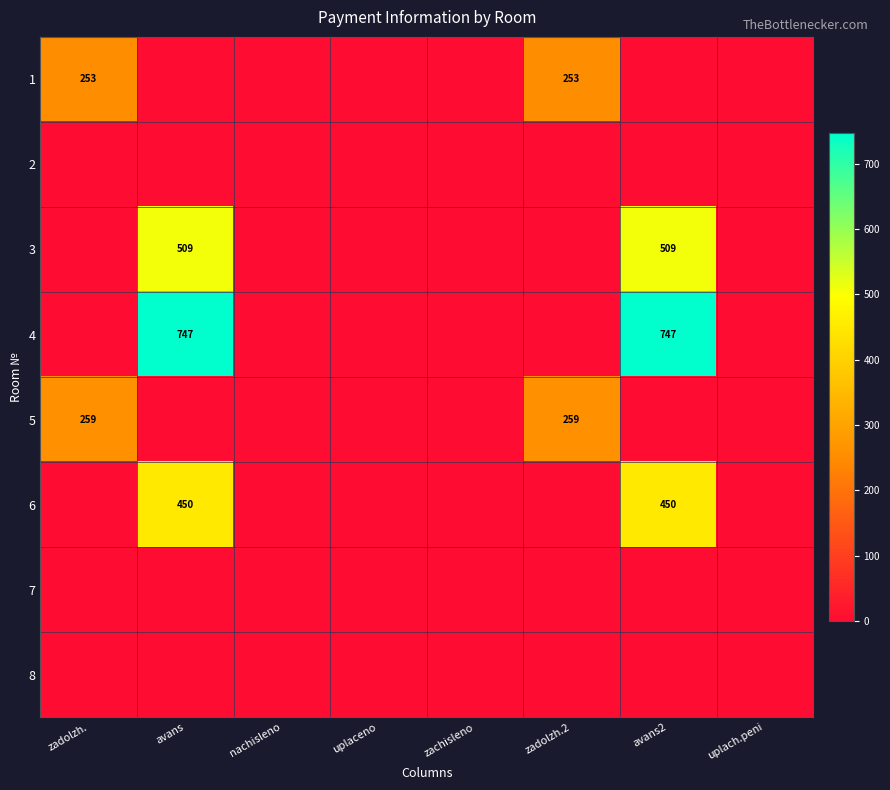

Is the value of 4 at uplaceno greater than the value of 2 at uplaceno?

No